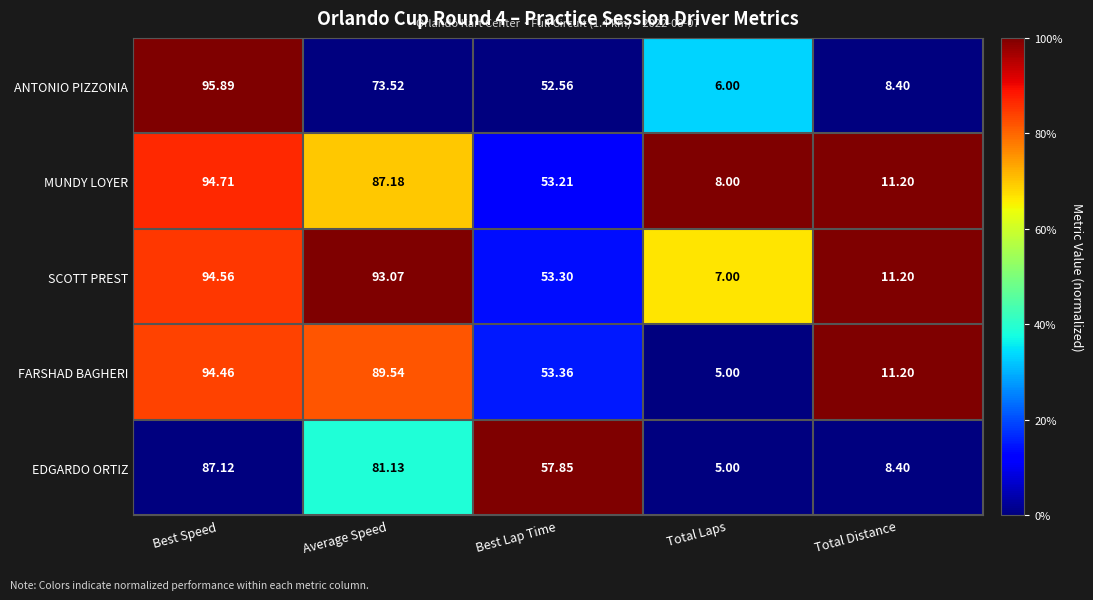

How many categories are shown in the chart?

5